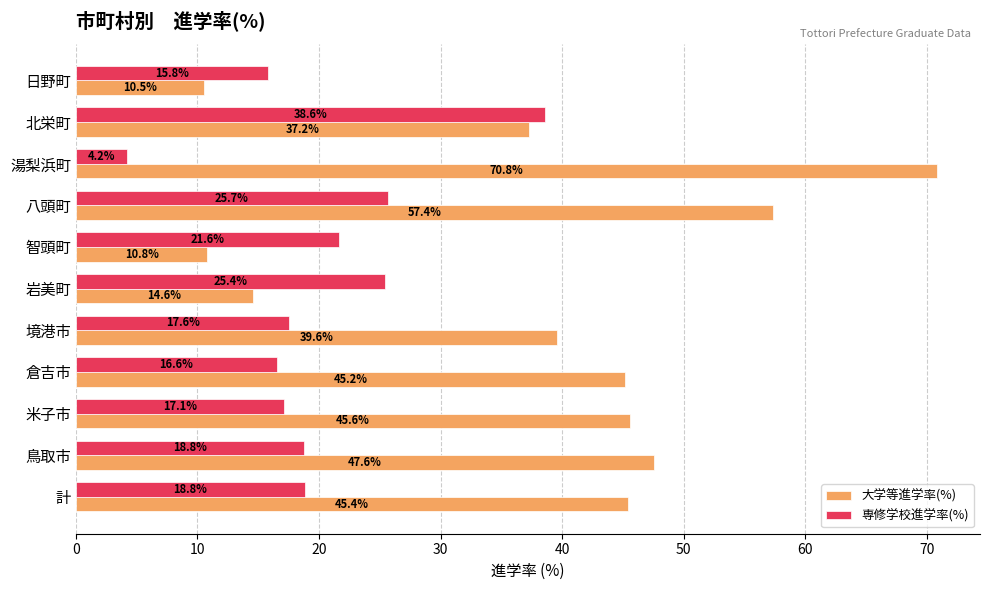

Where is 大学等進学率(%) nearest to the value 40?

境港市